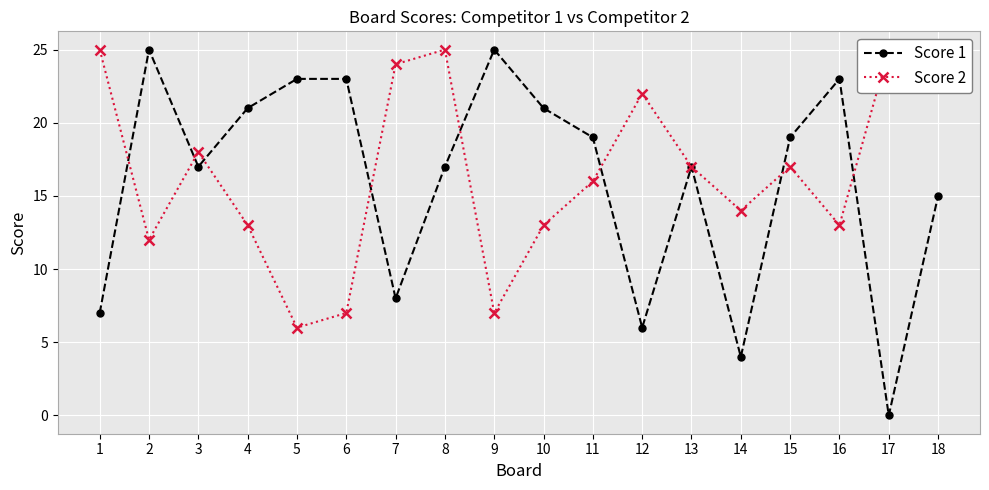

Reading left to right, list all the values displayed in this chart.

Score 1: 1=7	2=25	3=17	4=21	5=23	6=23	7=8	8=17	9=25	10=21	11=19	12=6	13=17	14=4	15=19	16=23	17=0	18=15
Score 2: 1=25	2=12	3=18	4=13	5=6	6=7	7=24	8=25	9=7	10=13	11=16	12=22	13=17	14=14	15=17	16=13	17=25	18=25